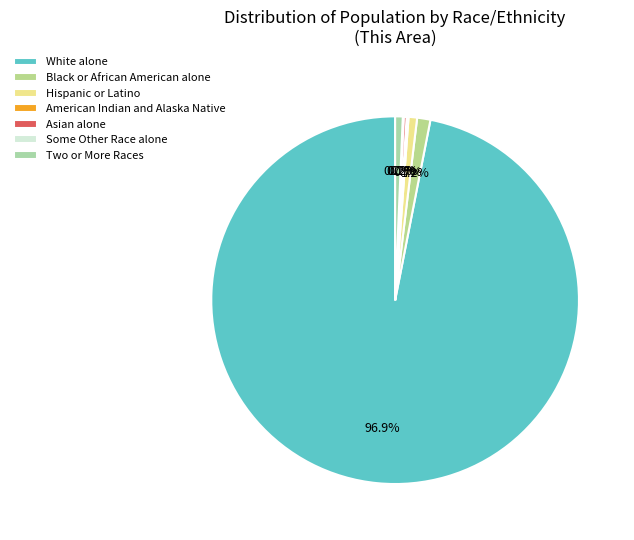

Which category accounts for the majority?

White alone